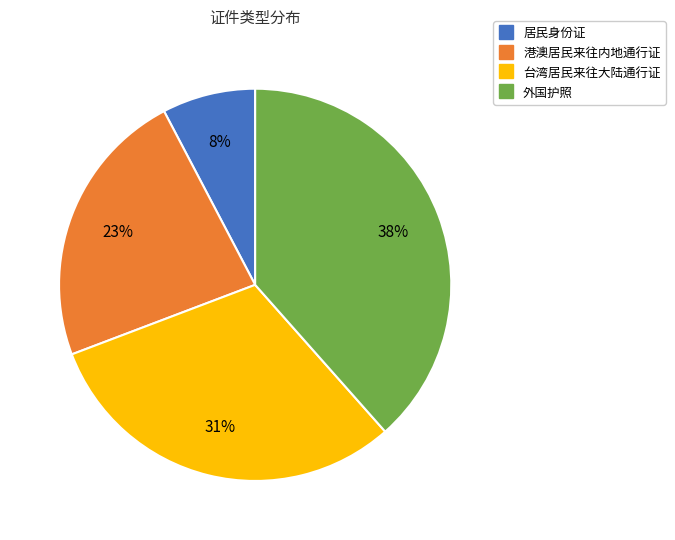

Is there a majority slice in this chart?

No